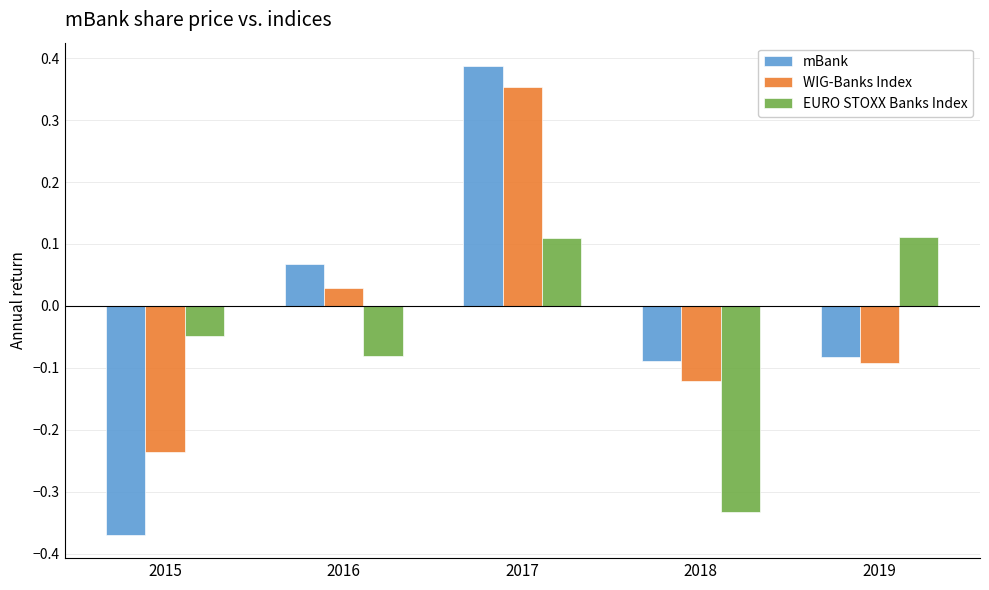

At which category does the chart reach its peak across all series?

2017